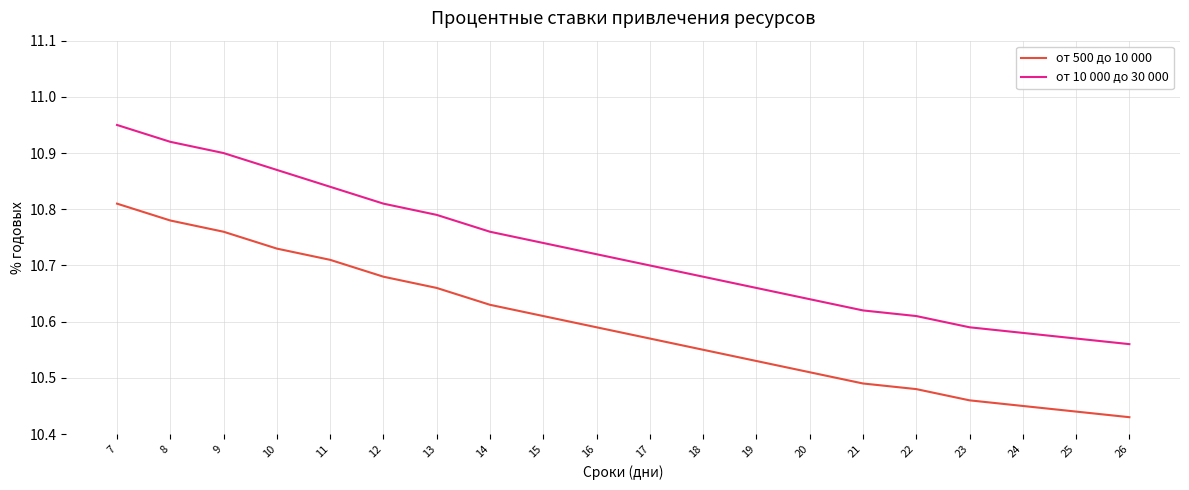

Rank the series by their maximum value, from highest to lowest.

от 10 000 до 30 000, от 500 до 10 000